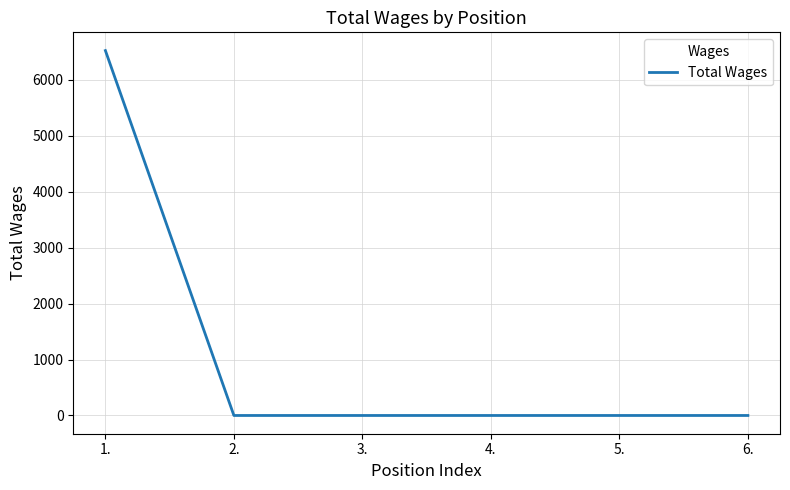

What is the sum of the values at 1. and 5.?

6525